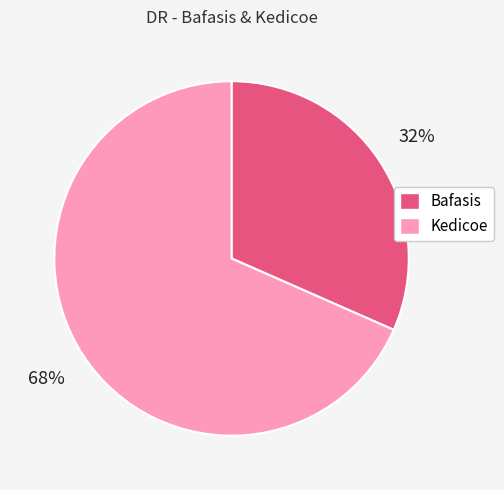

Rank the categories by value from highest to lowest.

Kedicoe, Bafasis